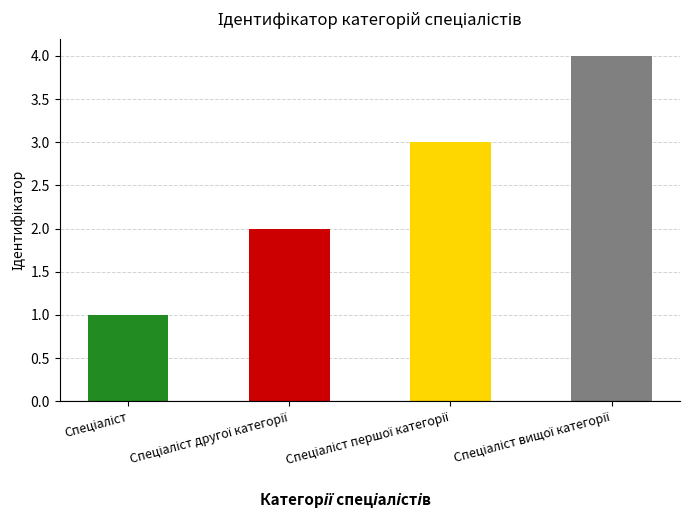

List the labels in order of value, largest first.

Спеціаліст вищої категорії, Спеціаліст першої категорії, Спеціаліст другої категорії, Спеціаліст